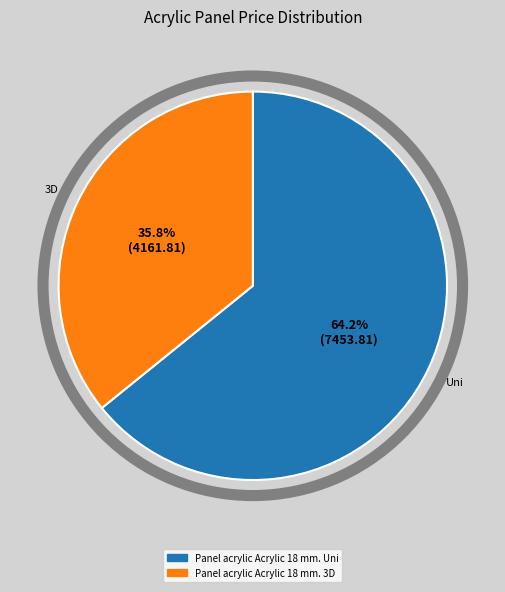

What percentage is the Panel acrylic Acrylic 18 mm. 3D slice, to the nearest percent?

36%